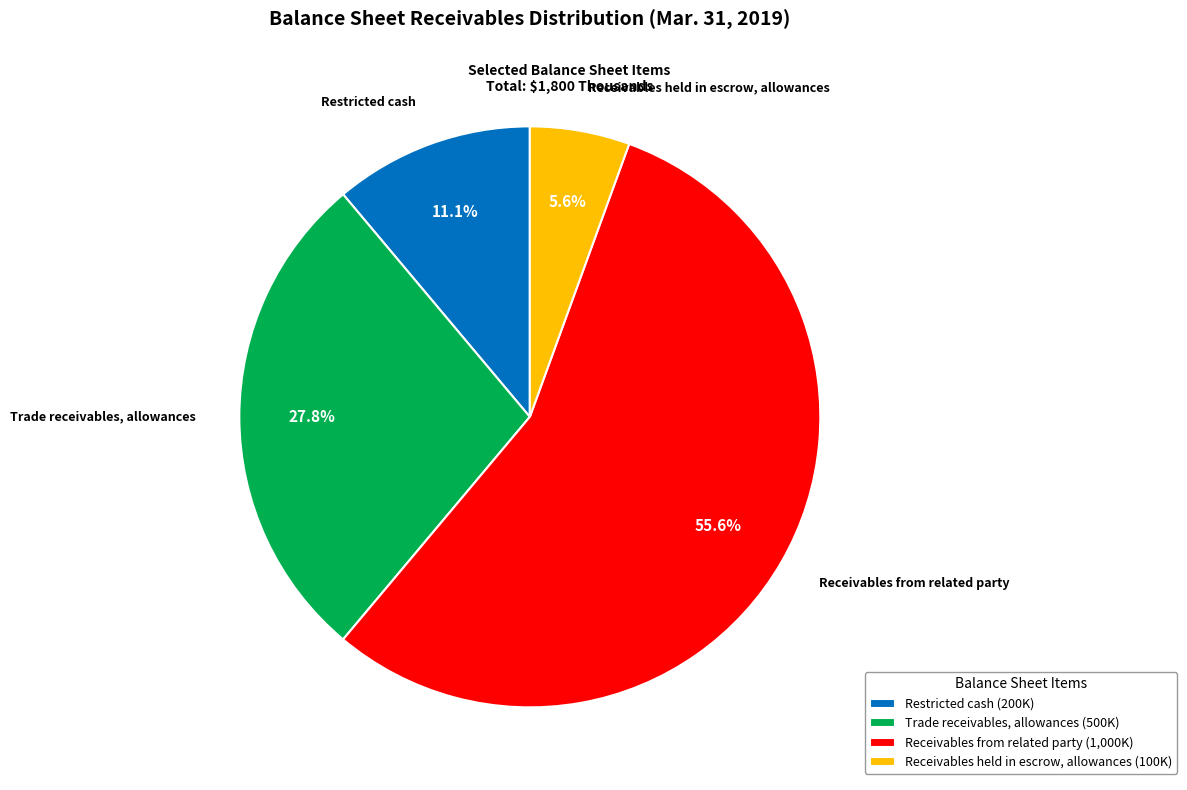

Rank the categories by value from lowest to highest.

Receivables held in escrow, allowances, Restricted cash, Trade receivables, allowances, Receivables from related party